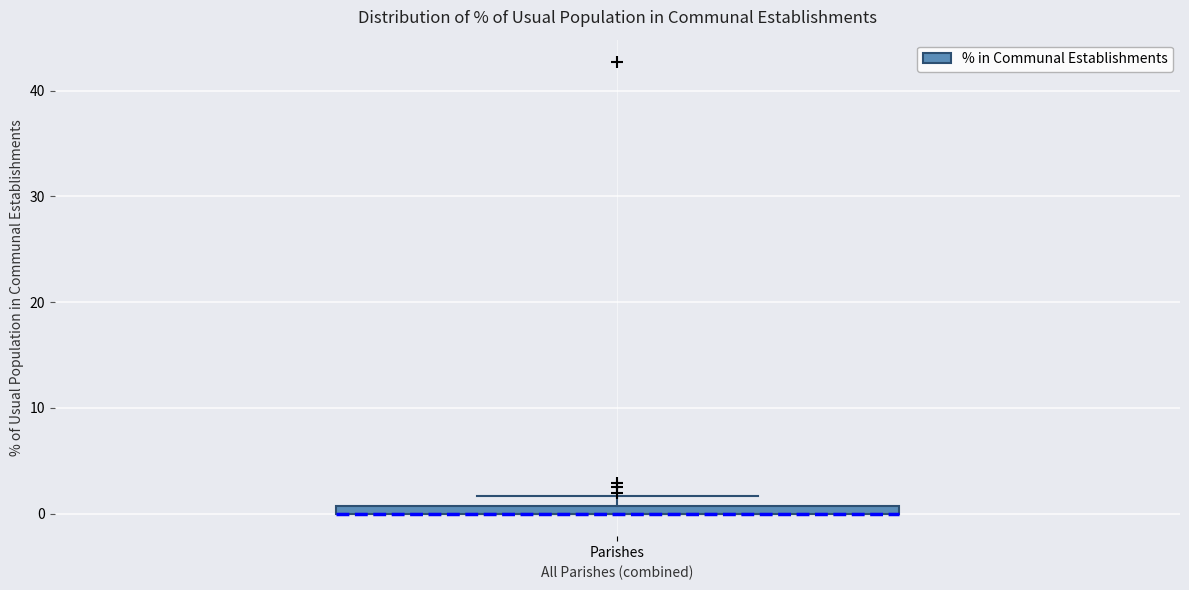

Where is the upper edge of the box for Parishes on the y-axis? The values are not printed on the chart, so give them approximately, as read against the axis.

1